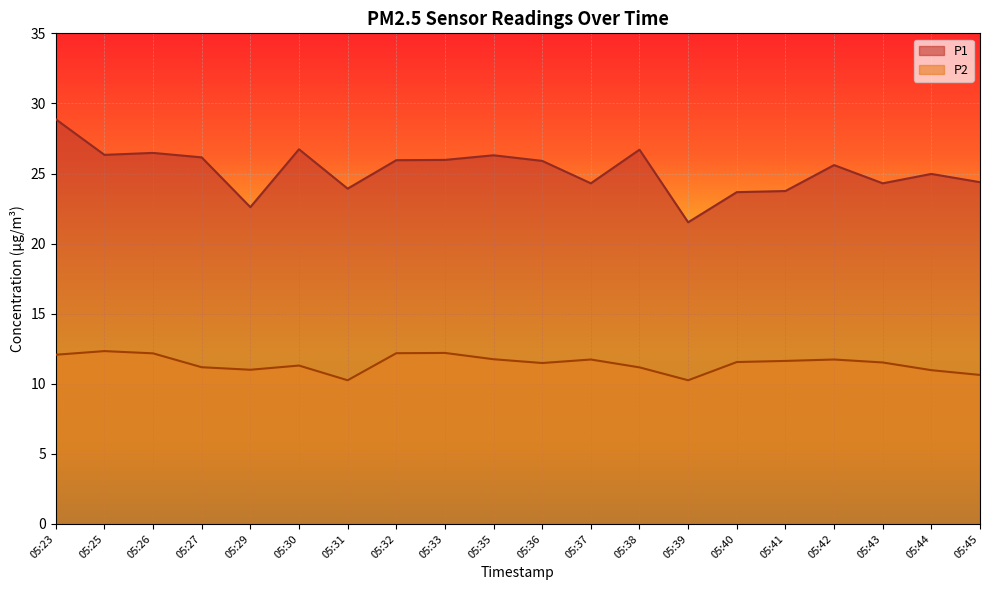

At which label is P2 closest to 11?

05:29